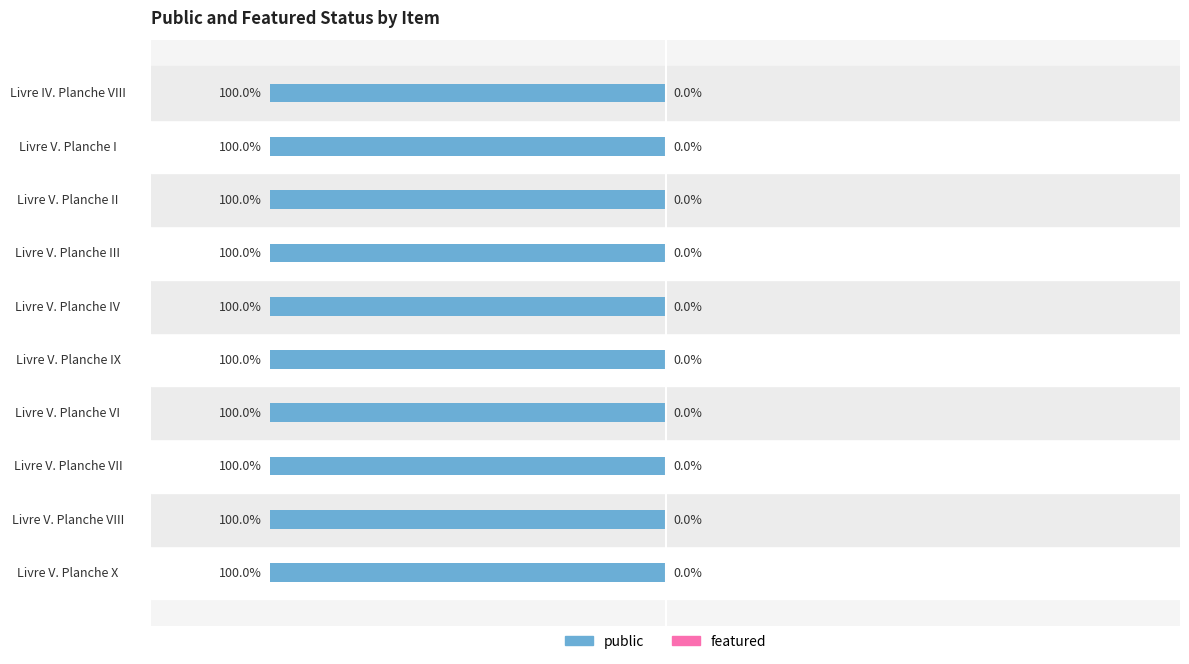

What is the lowest value of the public series?

1